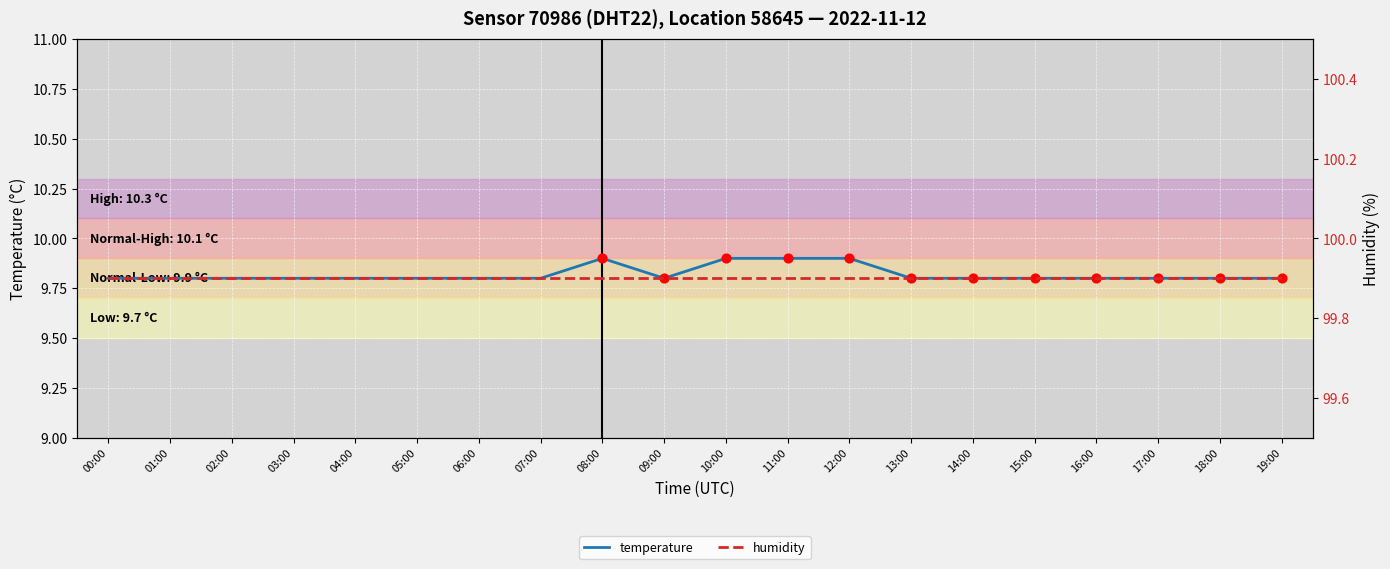

Which series has the largest Y range (max minus min)?

temperature